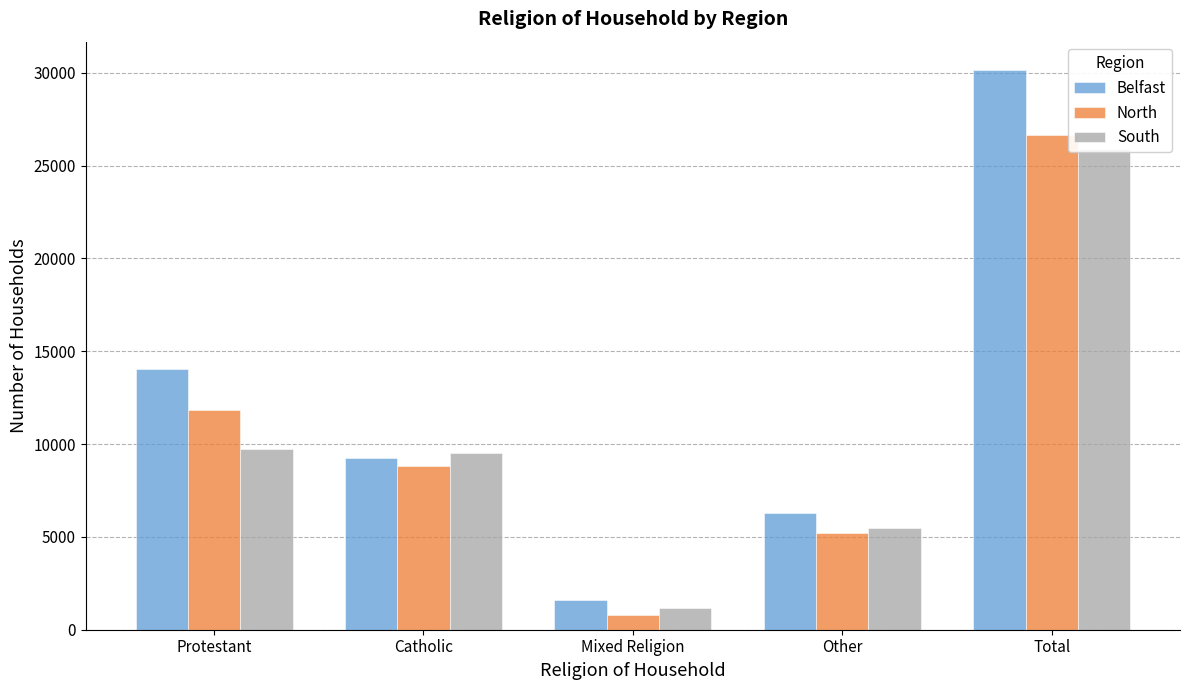

Which series has the largest total across all categories?

Belfast